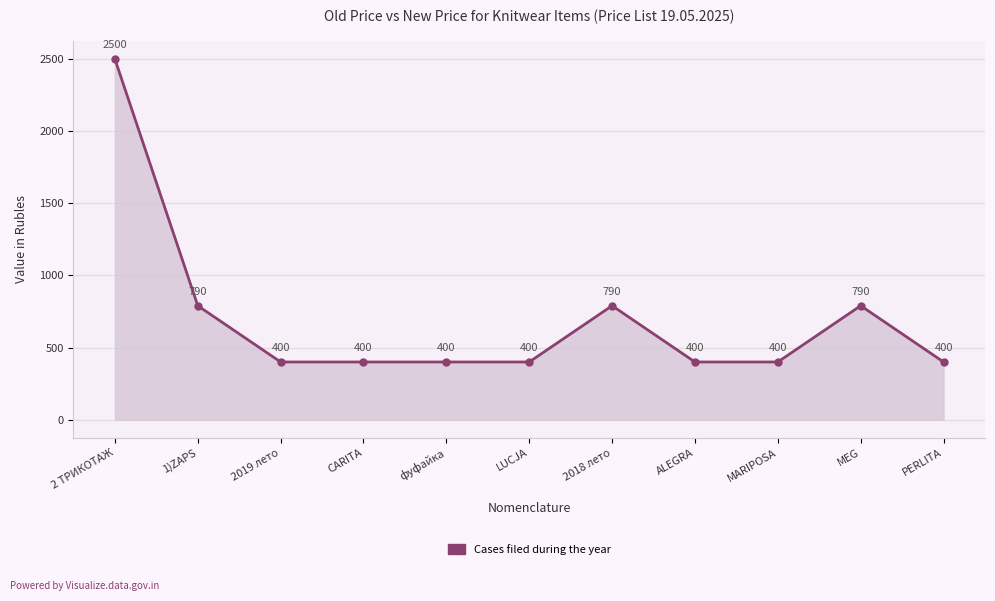

Where is the first local maximum?

2018 лето